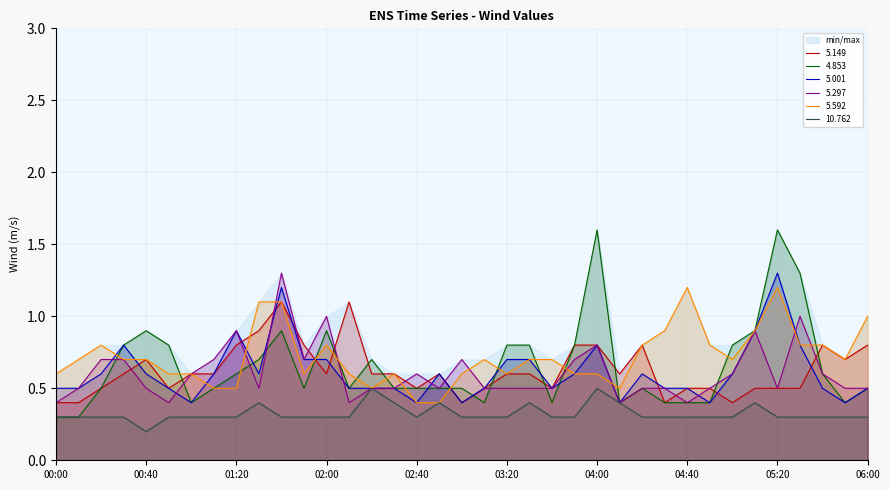

Count the number of data series in this chart.

6